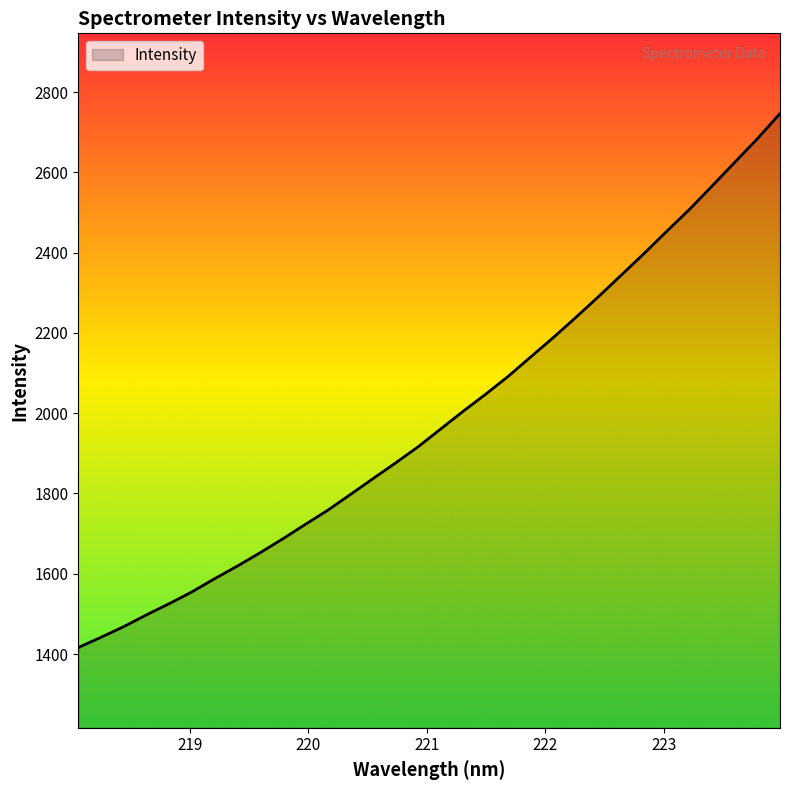

What is the difference between the maximum and minimum values?

1330.6